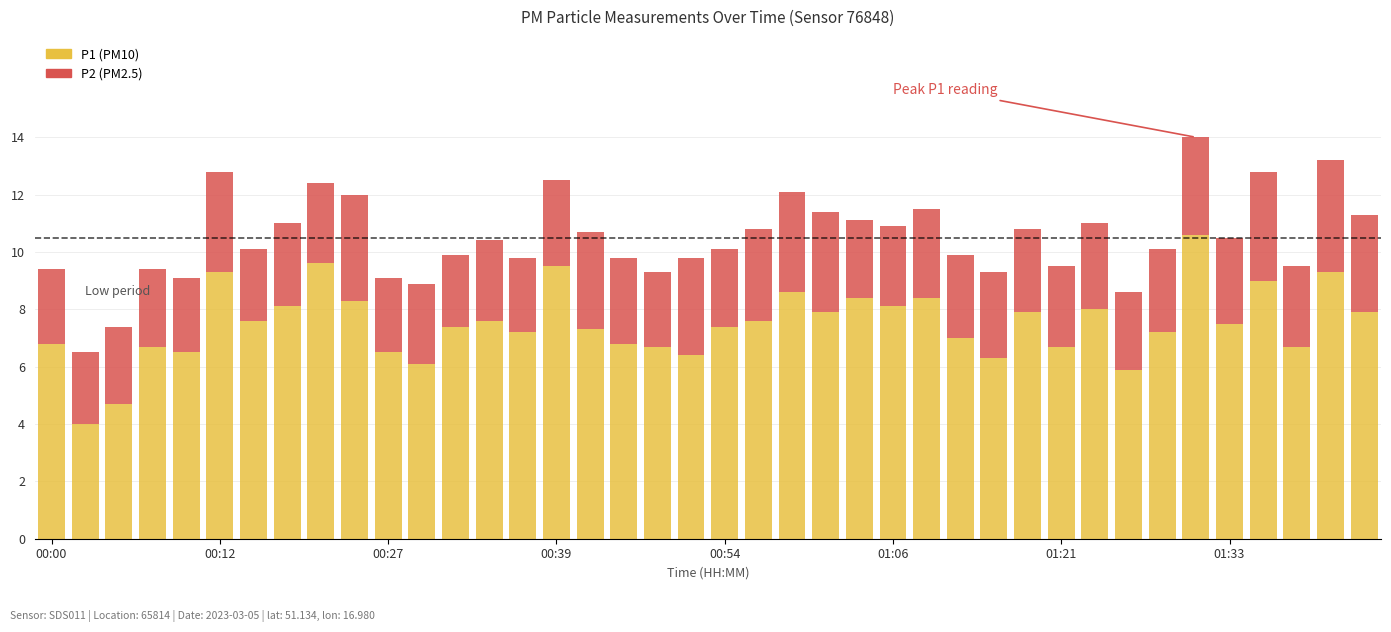

How many bars are there in total?

40